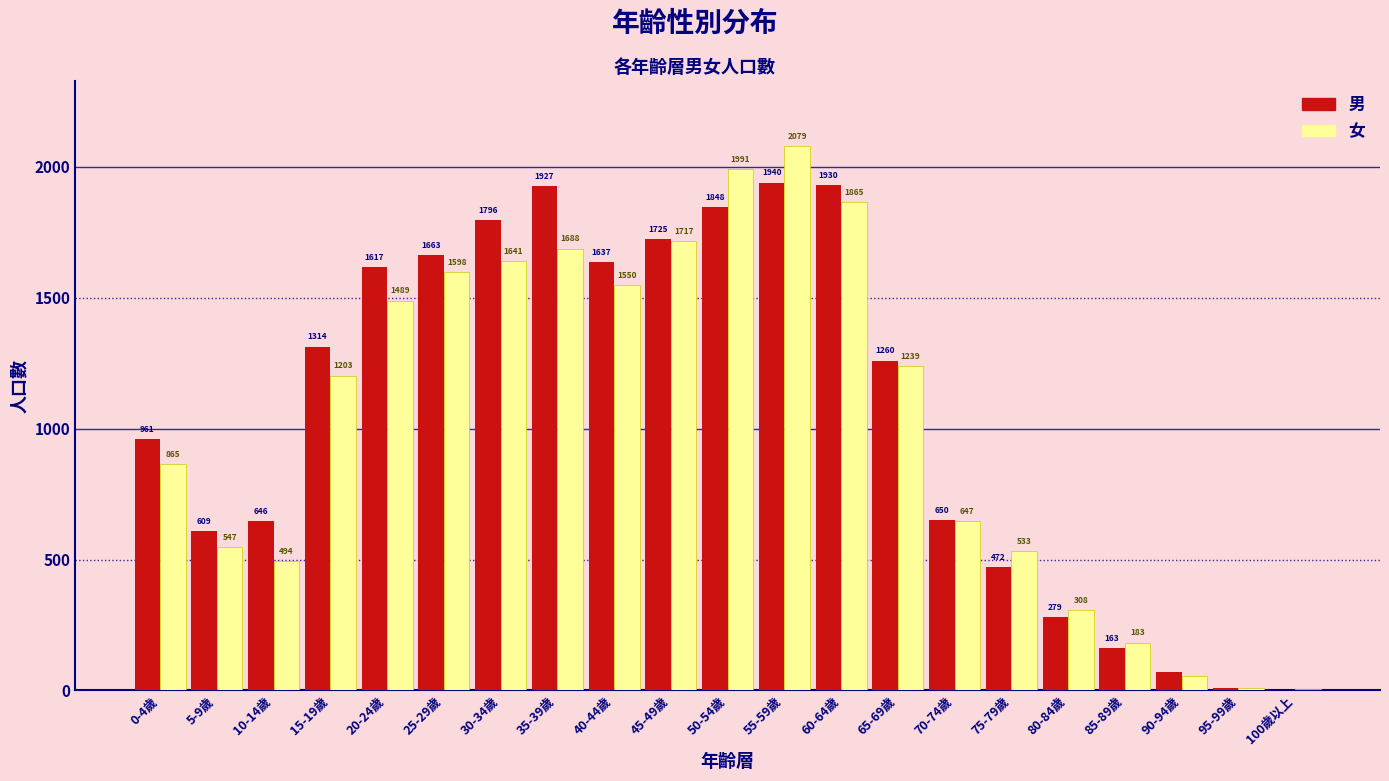

Reading right to left, list all the values displayed in this chart.

男: 100歲以上=0	95-99歲=8	90-94歲=71	85-89歲=163	80-84歲=279	75-79歲=472	70-74歲=650	65-69歲=1260	60-64歲=1930	55-59歲=1940	50-54歲=1848	45-49歲=1725	40-44歲=1637	35-39歲=1927	30-34歲=1796	25-29歲=1663	20-24歲=1617	15-19歲=1314	10-14歲=646	5-9歲=609	0-4歲=961
女: 100歲以上=5	95-99歲=11	90-94歲=56	85-89歲=183	80-84歲=308	75-79歲=533	70-74歲=647	65-69歲=1239	60-64歲=1865	55-59歲=2079	50-54歲=1991	45-49歲=1717	40-44歲=1550	35-39歲=1688	30-34歲=1641	25-29歲=1598	20-24歲=1489	15-19歲=1203	10-14歲=494	5-9歲=547	0-4歲=865